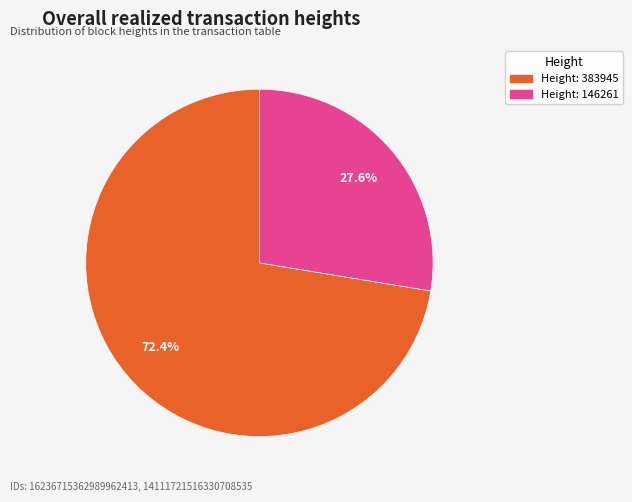

Is there a majority slice in this chart?

Yes